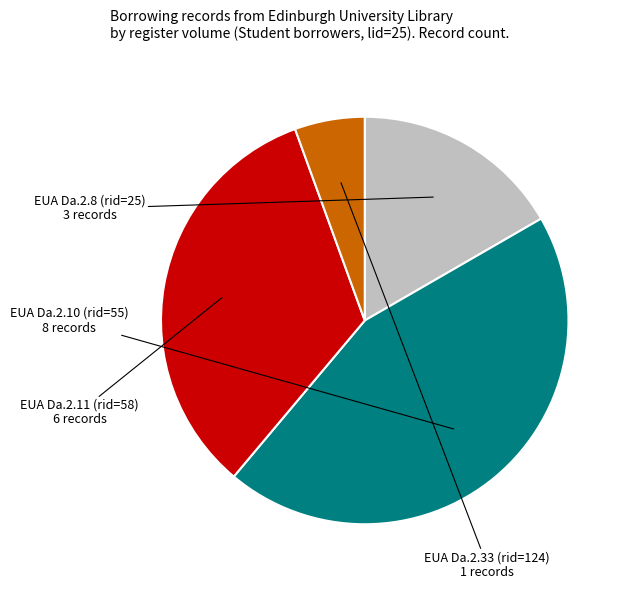

How many segments does this pie chart have?

4